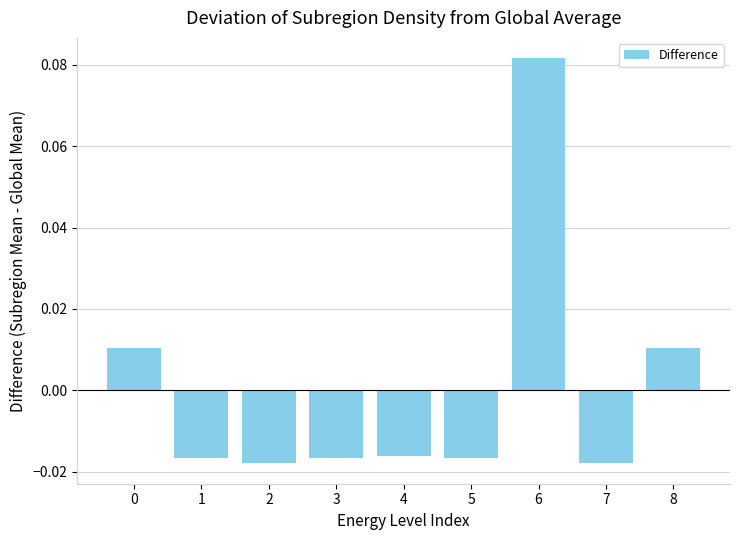

At which category does the chart reach its peak across all series?

6